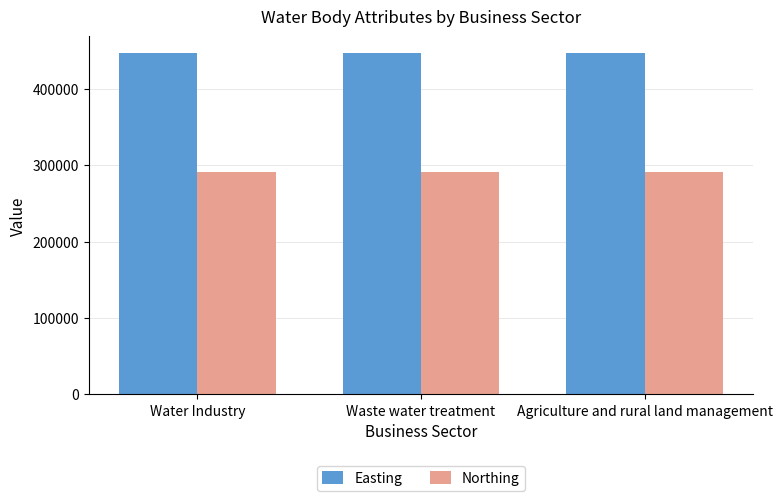

What is the difference between the highest and lowest values at Agriculture and rural land management?

154781